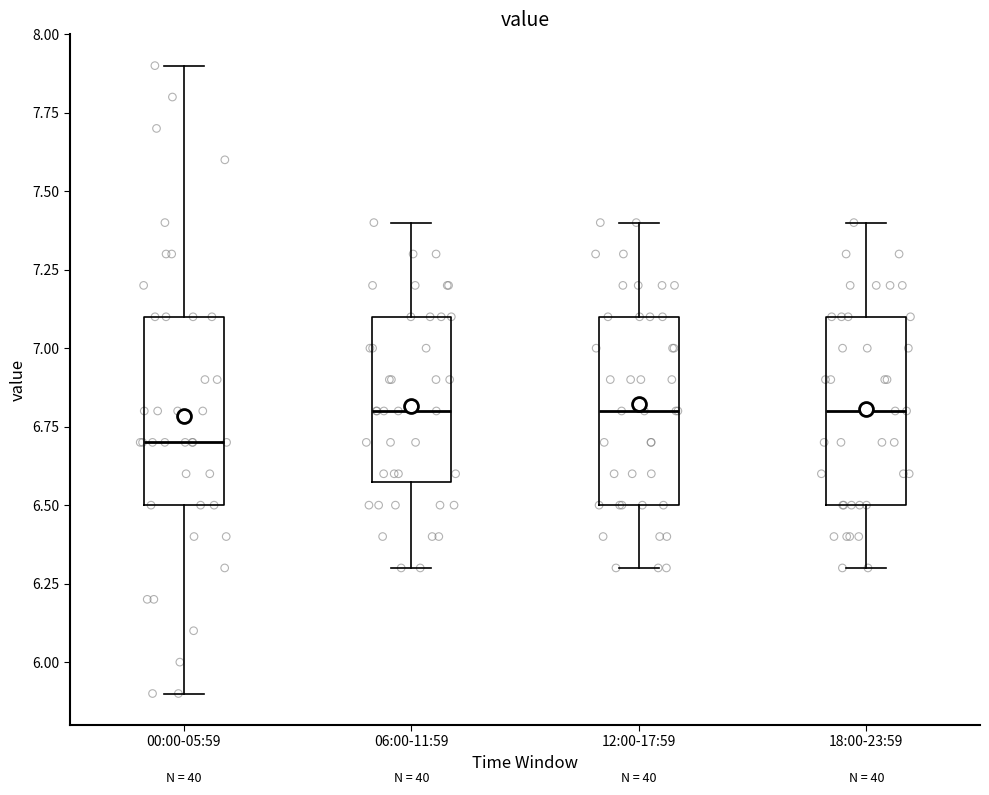

Reading left to right, read every box against the y-axis: the position of its median line, the range the box covers, and the ends of its whiskers. The values are not printed on the chart, so give them approximately, as read against the axis.

00:00-05:59: median 6.7, box 6.5 to 7.1, whiskers 5.9 to 7.9
06:00-11:59: median 6.8, box 6.6 to 7.1, whiskers 6.3 to 7.4
12:00-17:59: median 6.8, box 6.5 to 7.1, whiskers 6.3 to 7.4
18:00-23:59: median 6.8, box 6.5 to 7.1, whiskers 6.3 to 7.4